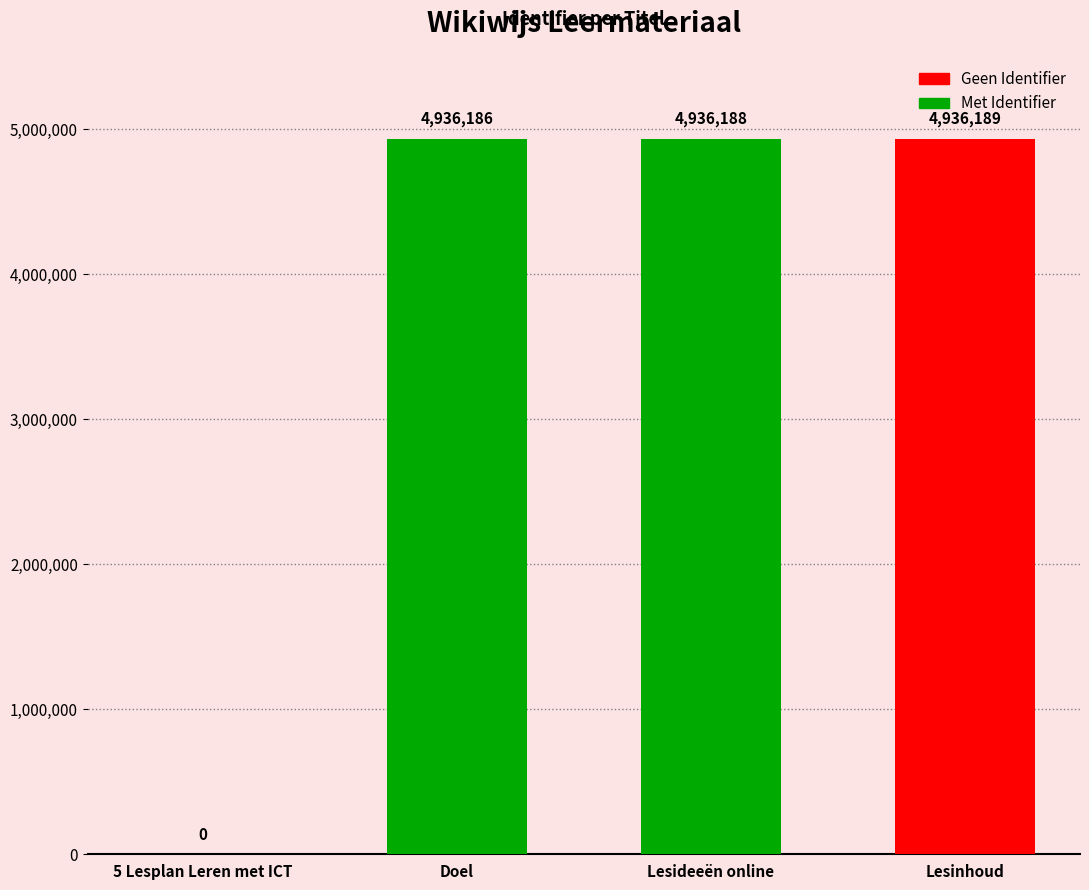

What is the maximum value shown in the chart?

4936189